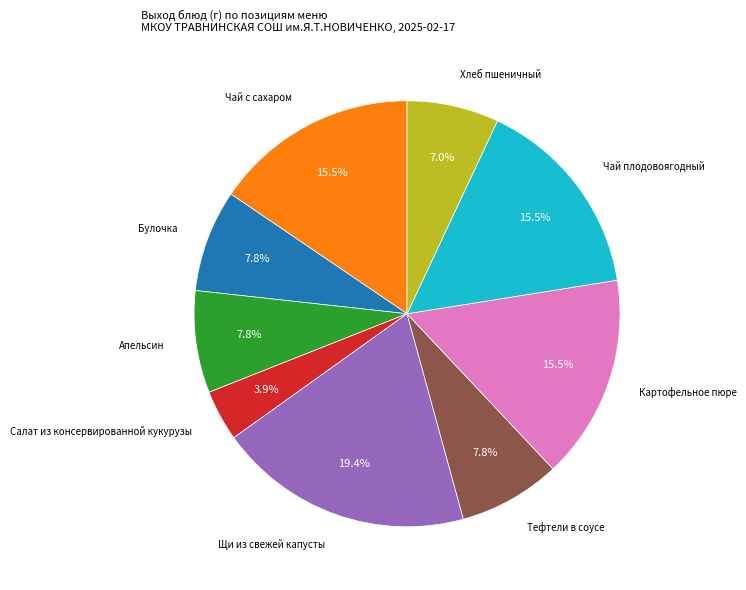

Is there a majority slice in this chart?

No